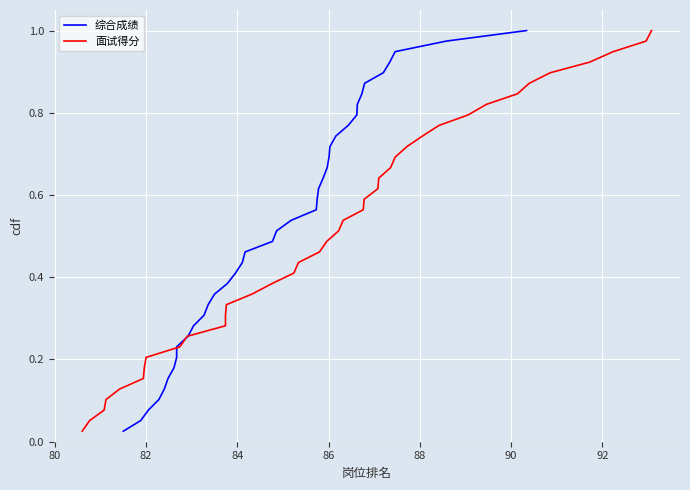

What is the label of the 37th point from the right?

82